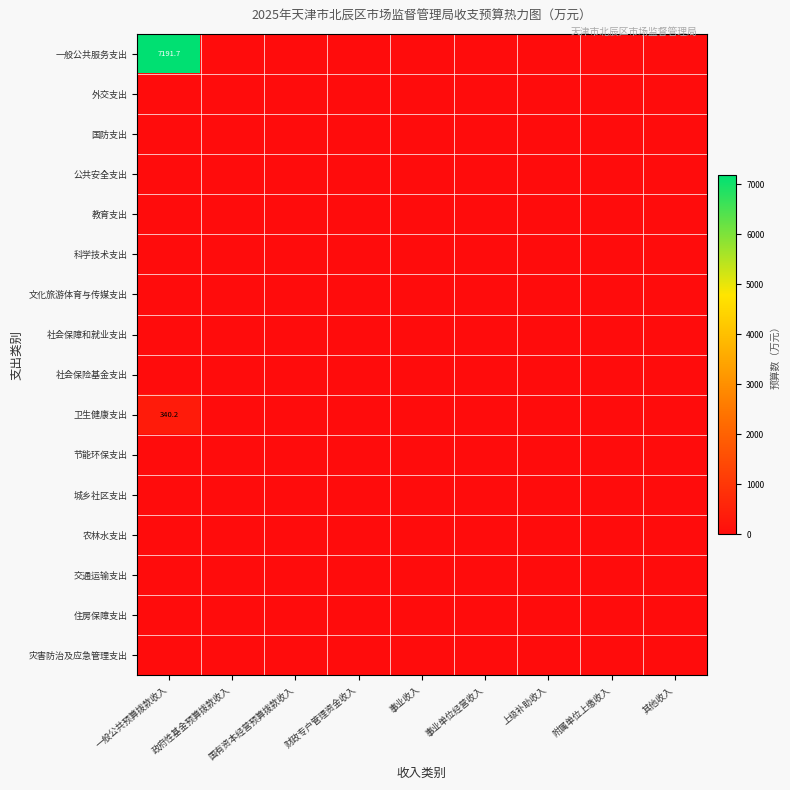

At which label is 卫生健康支出 closest to 170?

政府性基金预算拨款收入